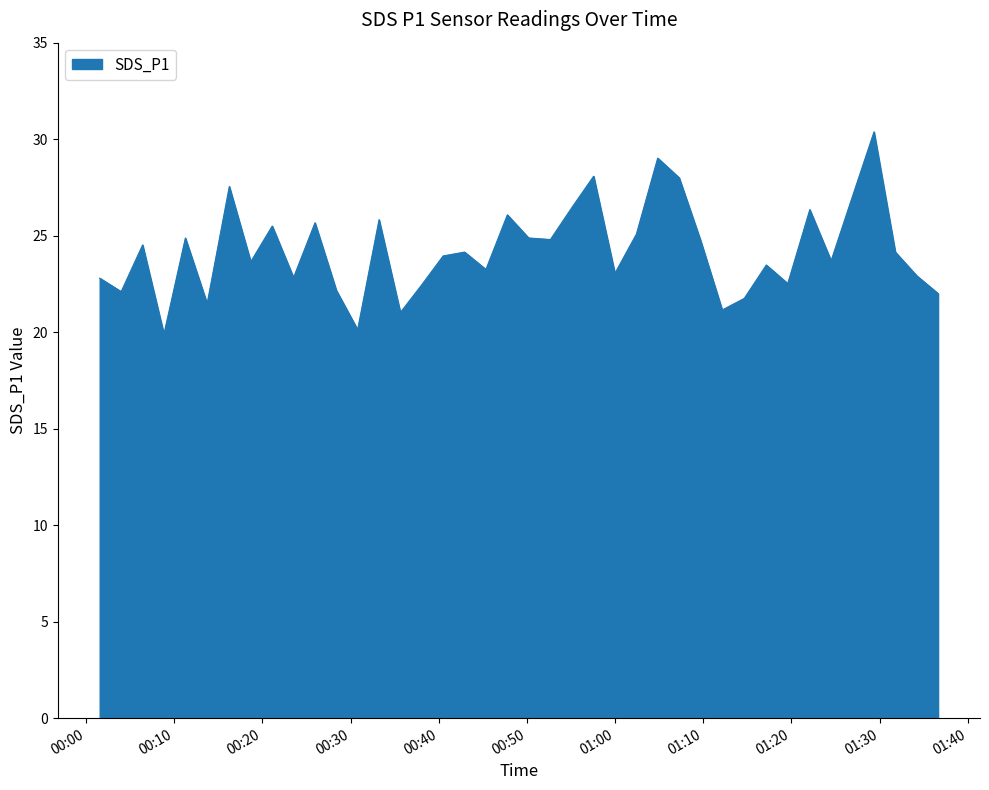

What is the minimum value shown in the chart?

19.9